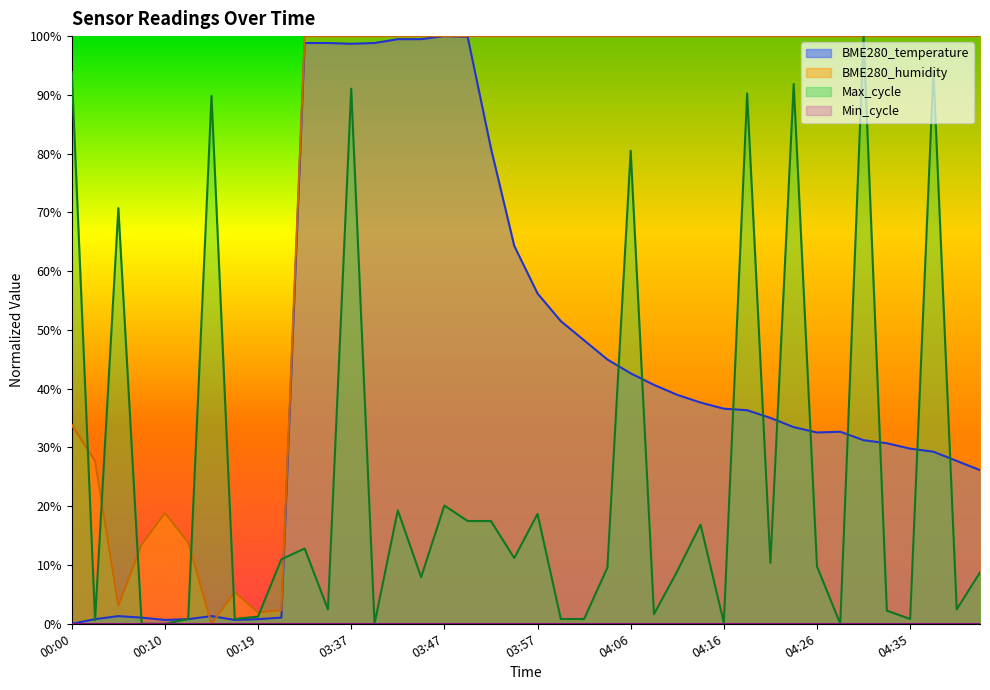

List the series in order of their peak value, lowest first.

BME280_humidity, BME280_temperature, Max_cycle